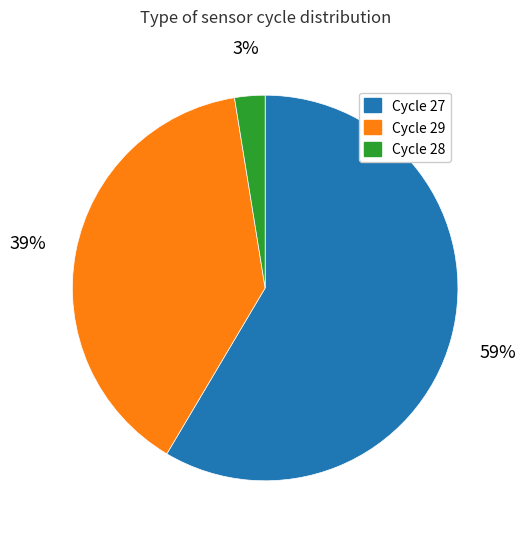

Is there any slice that represents more than half of the pie?

Yes